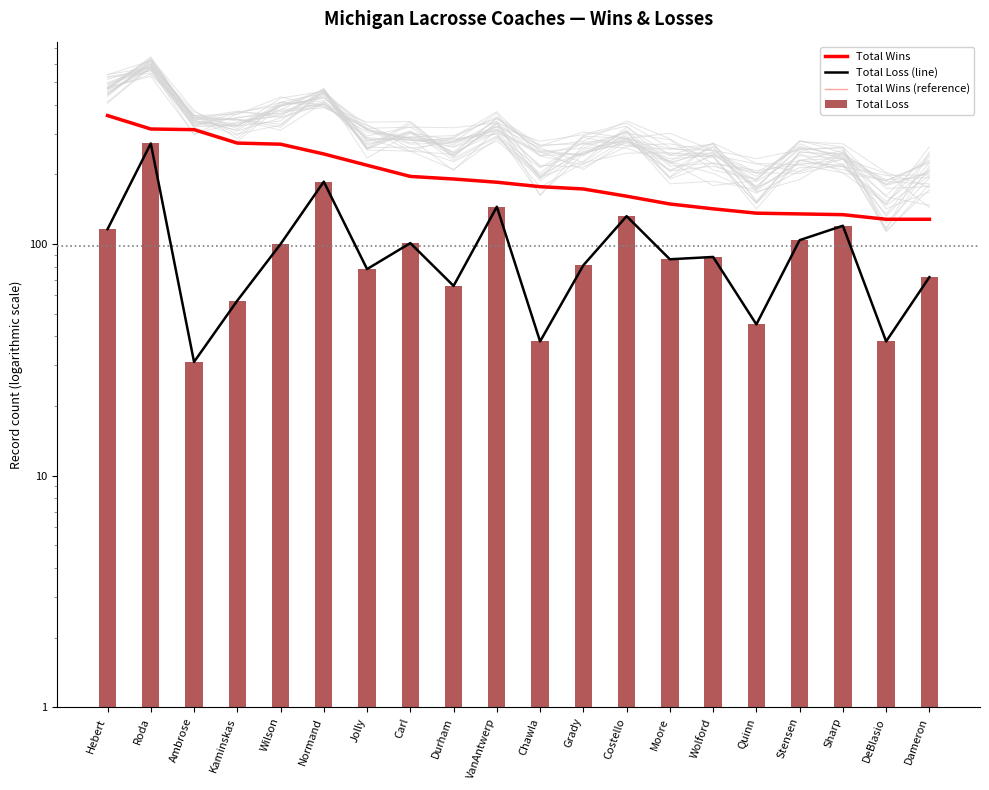

The value of Total Wins at Dameron is 28. True or false?

False